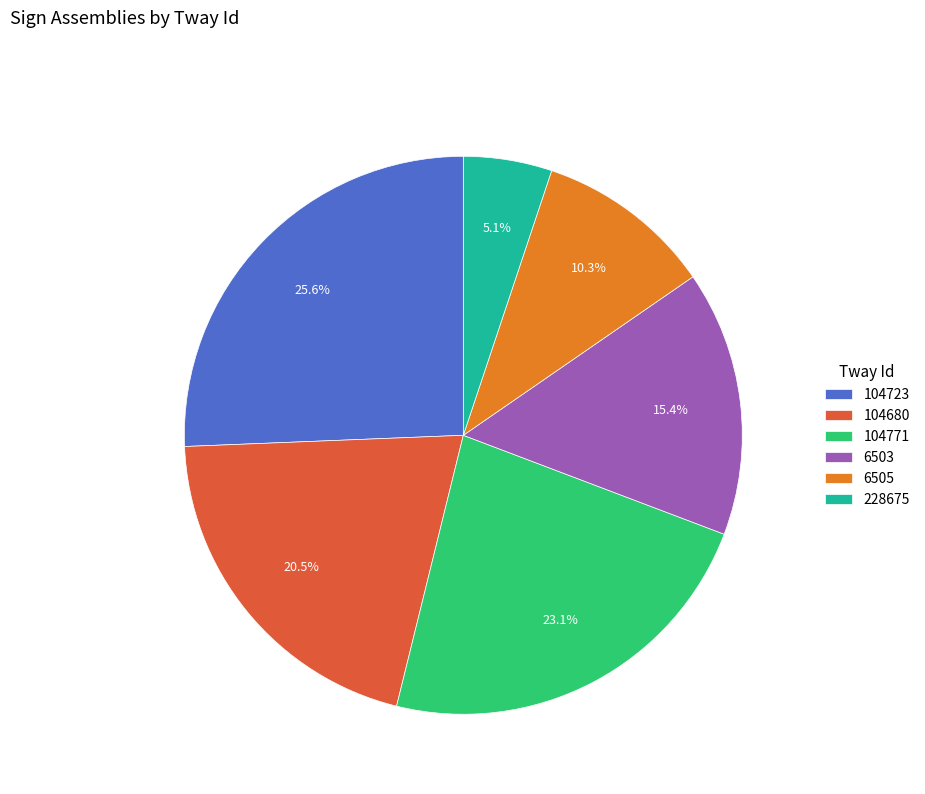

Which slice is the smallest?

228675